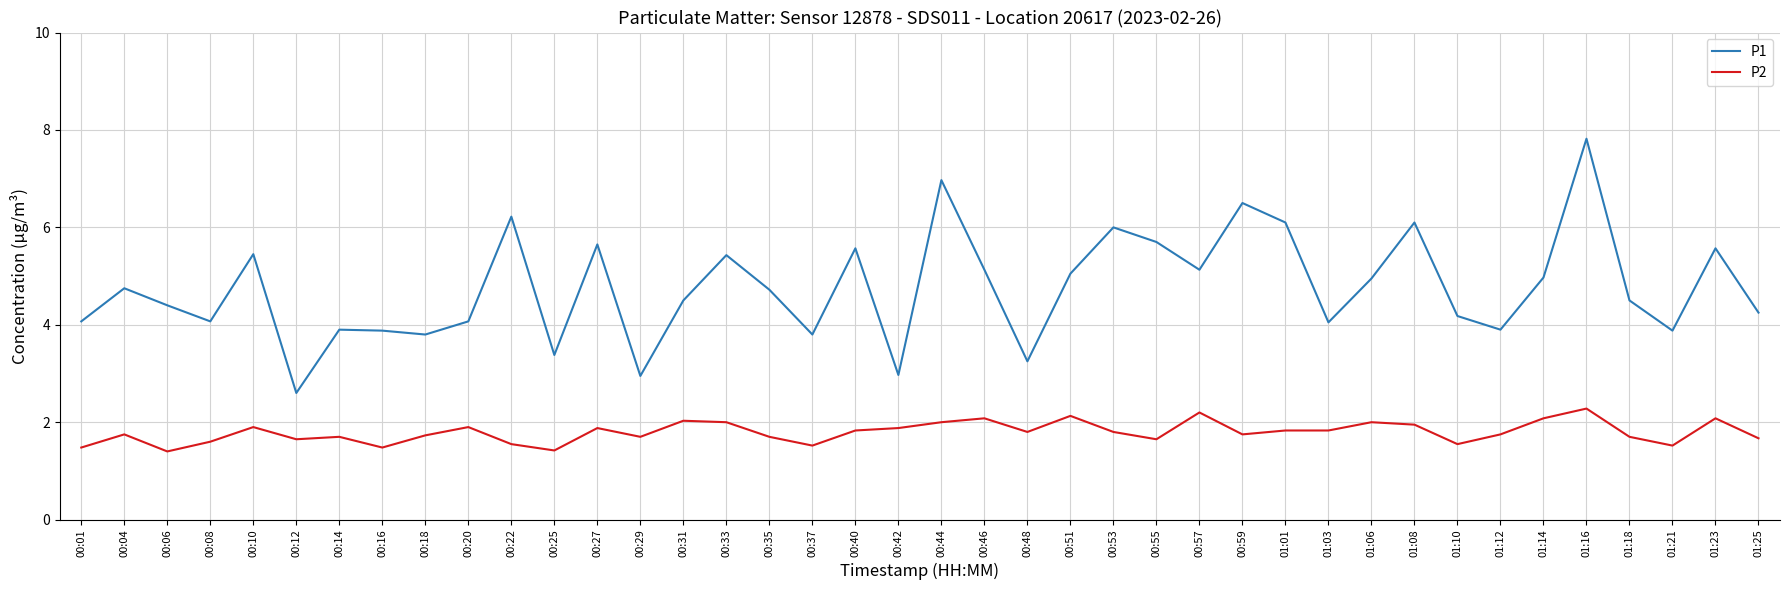

What is the total value across all series at 00:25?

4.8